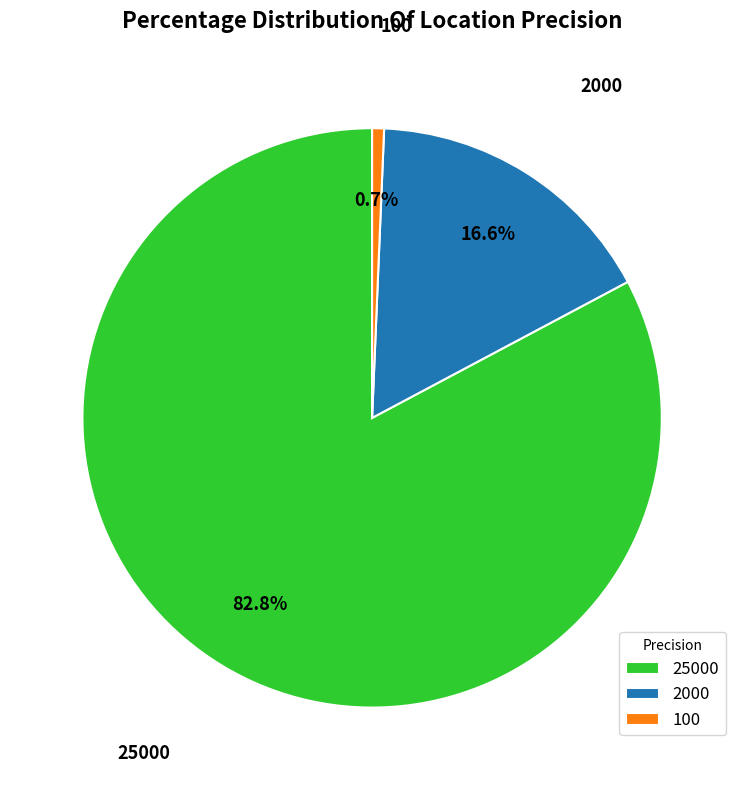

How many segments does this pie chart have?

3